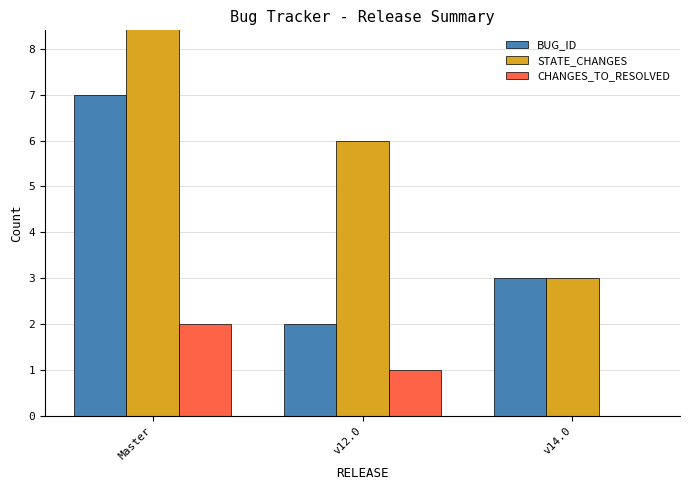

At which label does STATE_CHANGES first exceed 6?

Master